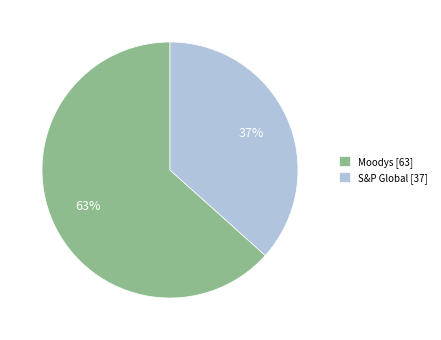

Does S&P Global represent more than half of the total?

No